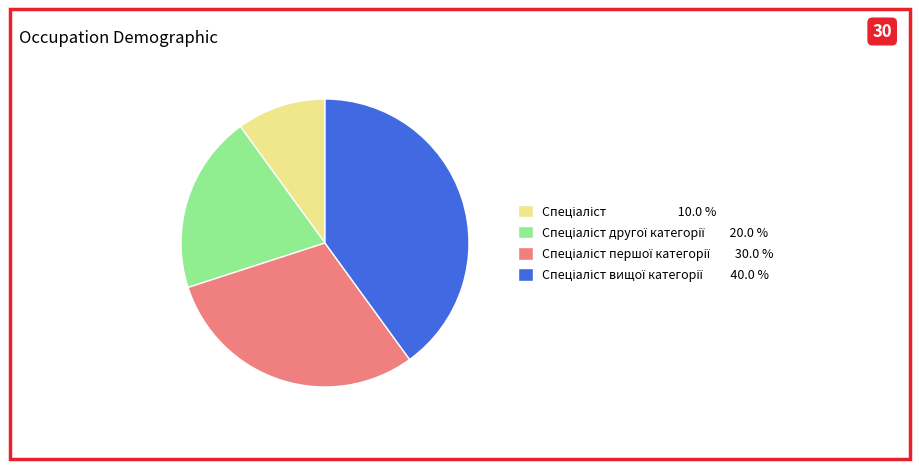

Does any single category account for the majority?

No